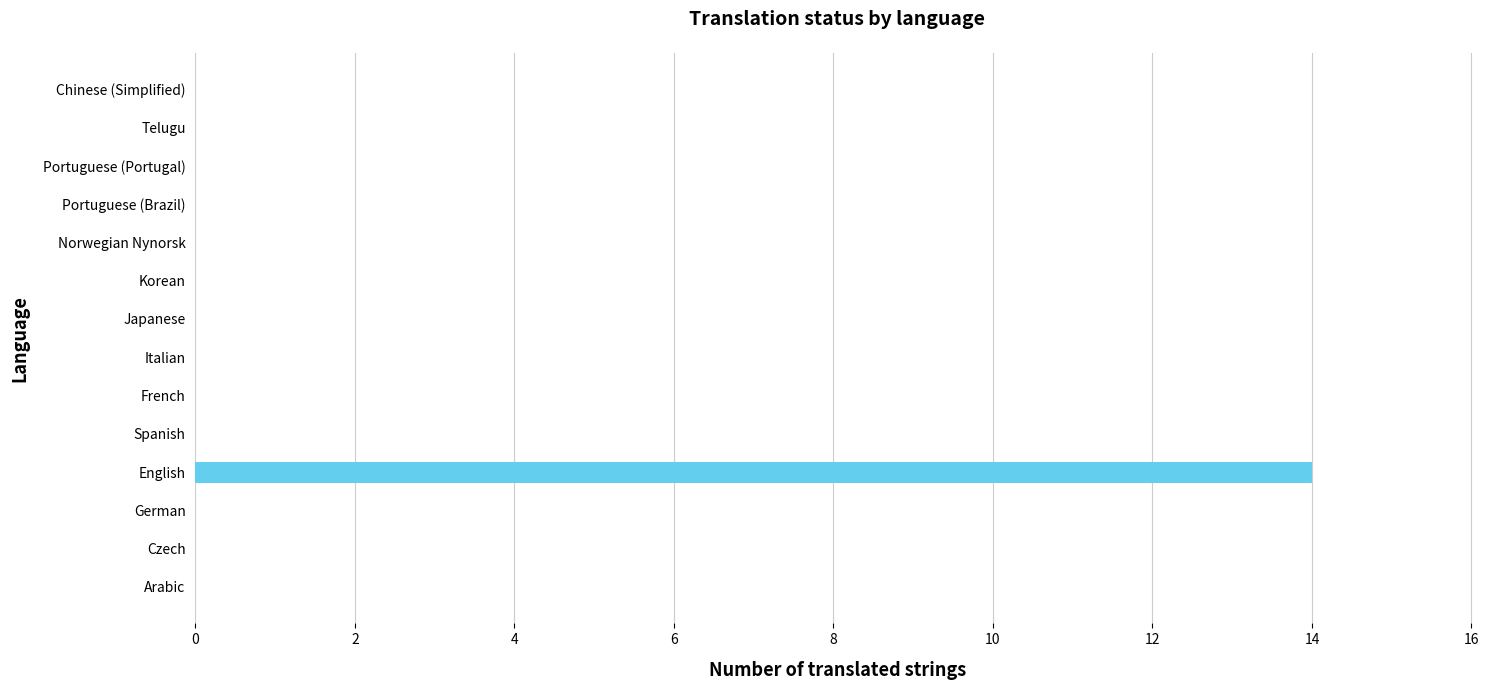

The chart shows a value of 6 at Czech. True or false?

False